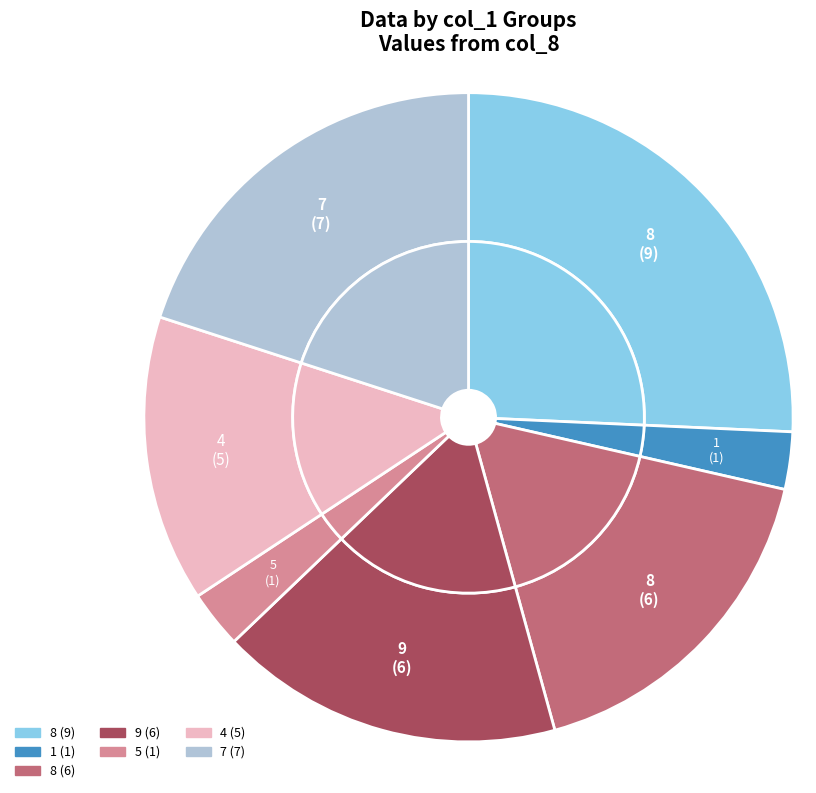

Combined, do 7 and 4 account for over 50%?

No